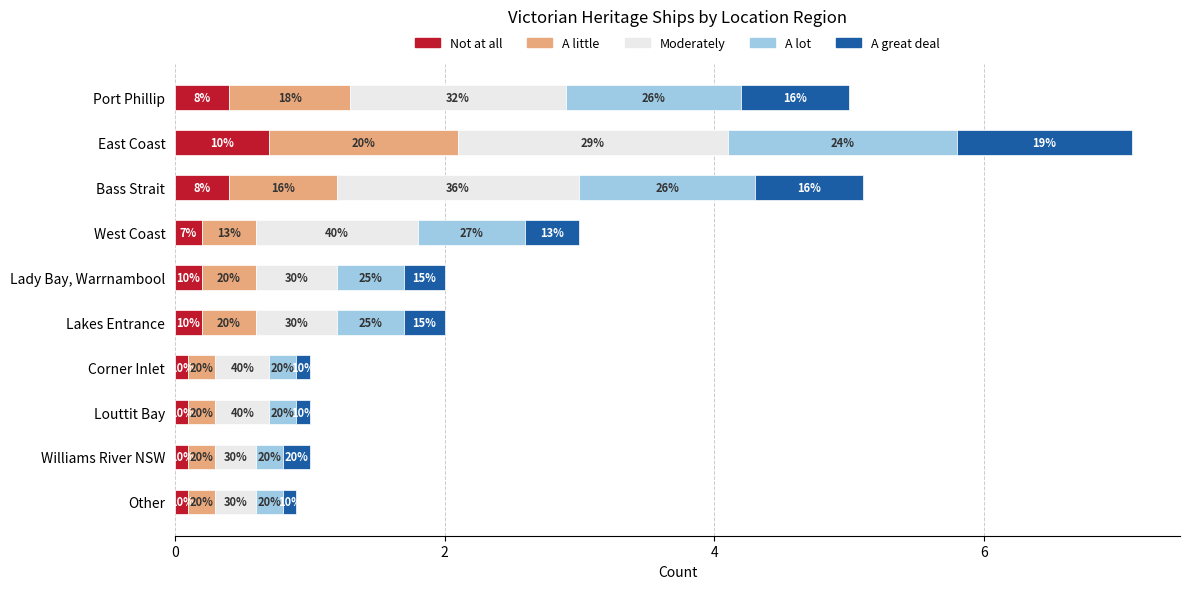

What is the sum of all Moderately values?

9.2